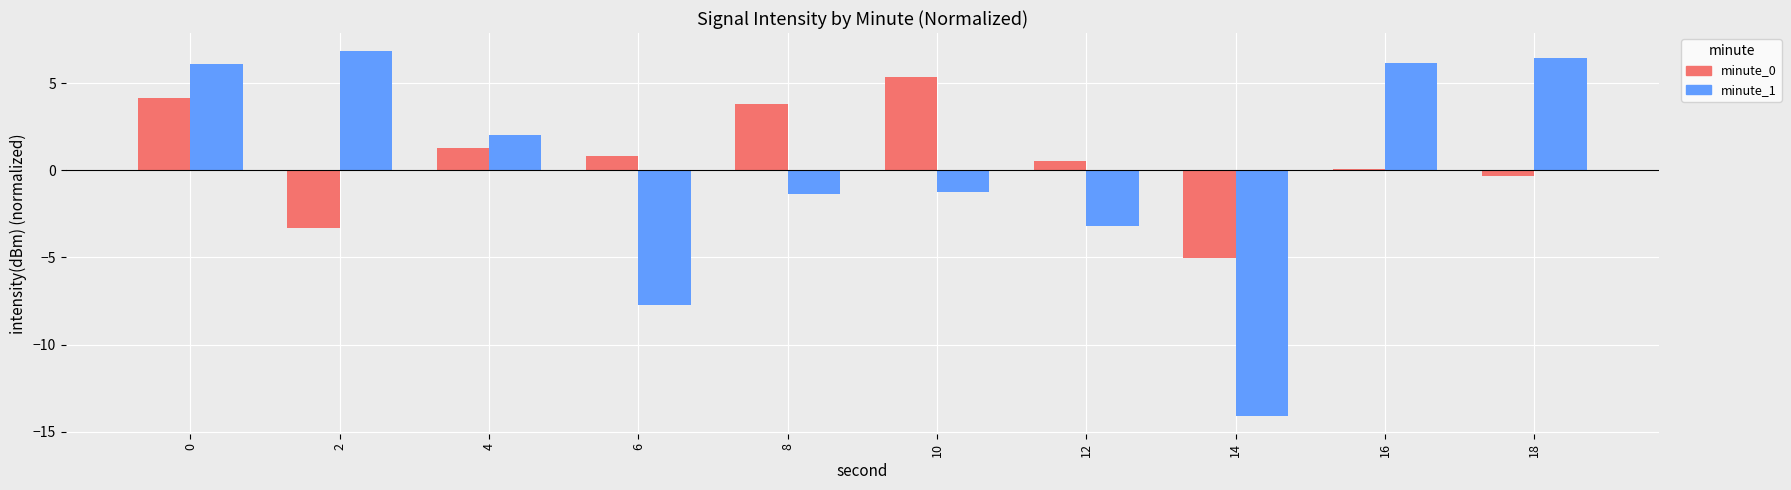

List the labels in order of minute_0 value, smallest first.

14, 2, 18, 16, 12, 6, 4, 8, 0, 10